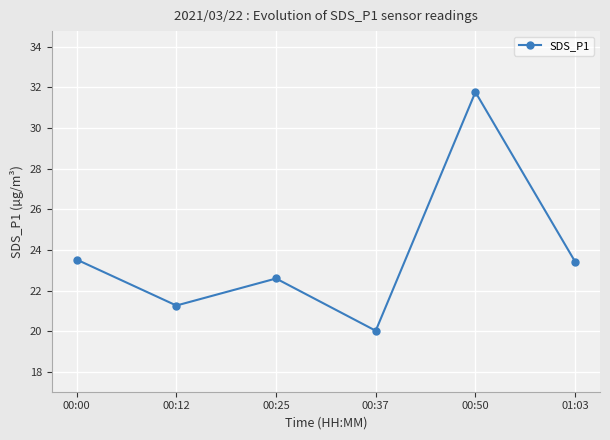

What is the value of the 1st point from the left?

23.5